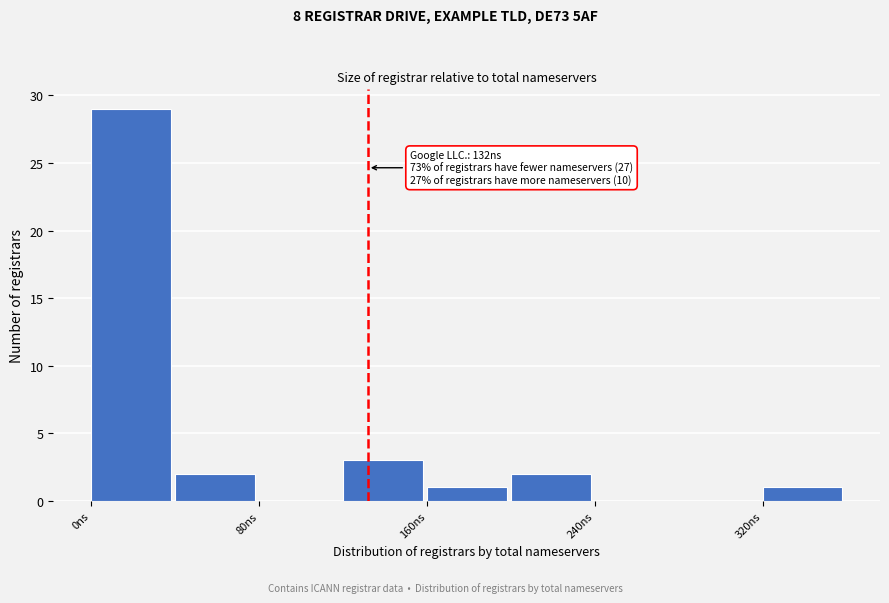

Which range on the x-axis has the tallest bar?

0 to 40